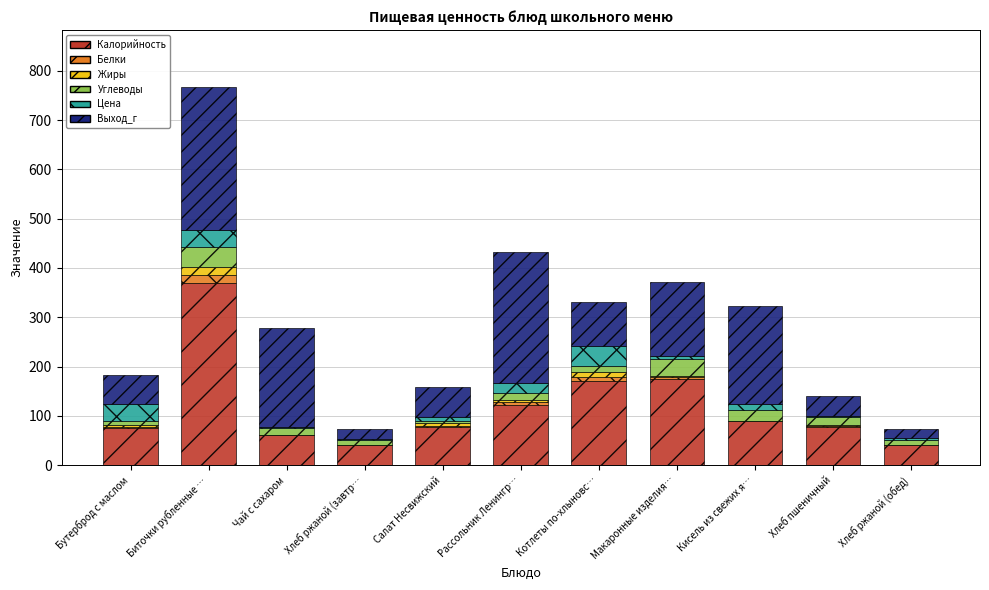

What is the highest value of the Калорийность series?

370.0